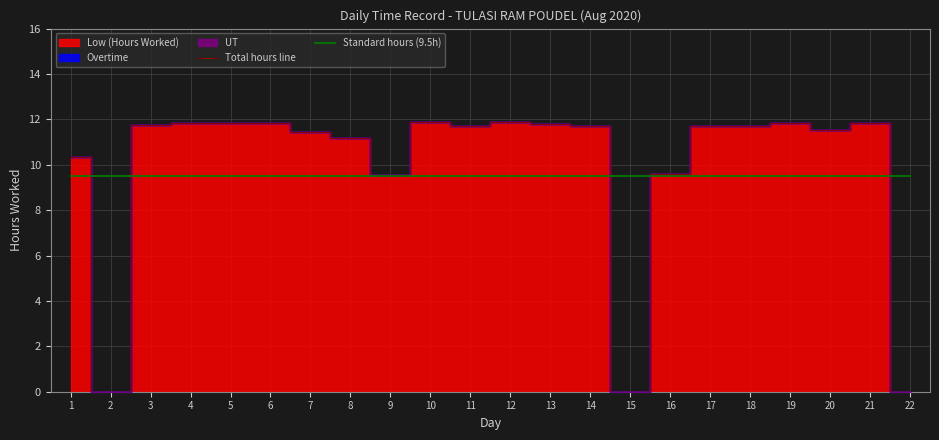

What is the value of the Total hours line point at the 18th from the left?

11.7